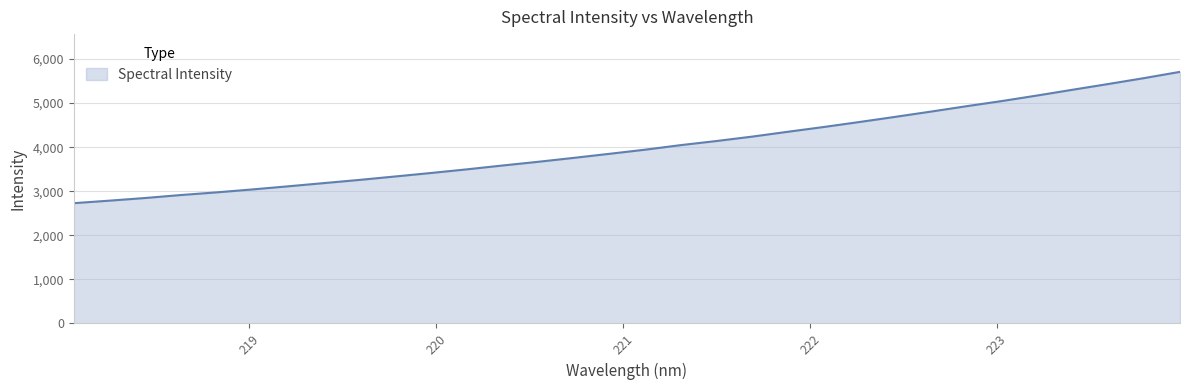

What is the maximum value shown in the chart?

5709.8